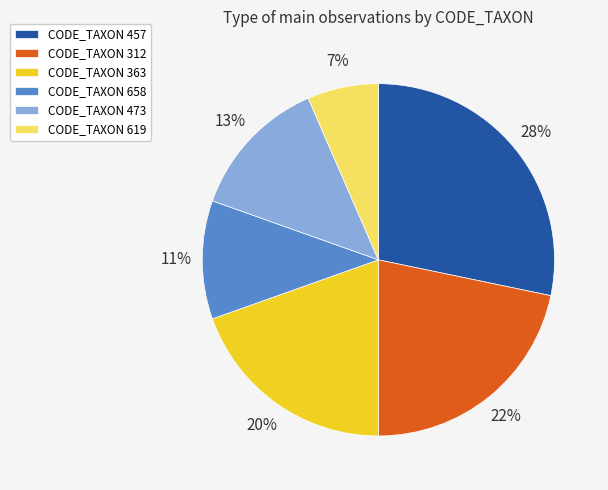

Combined, do CODE_TAXON 363 and CODE_TAXON 658 account for over 50%?

No